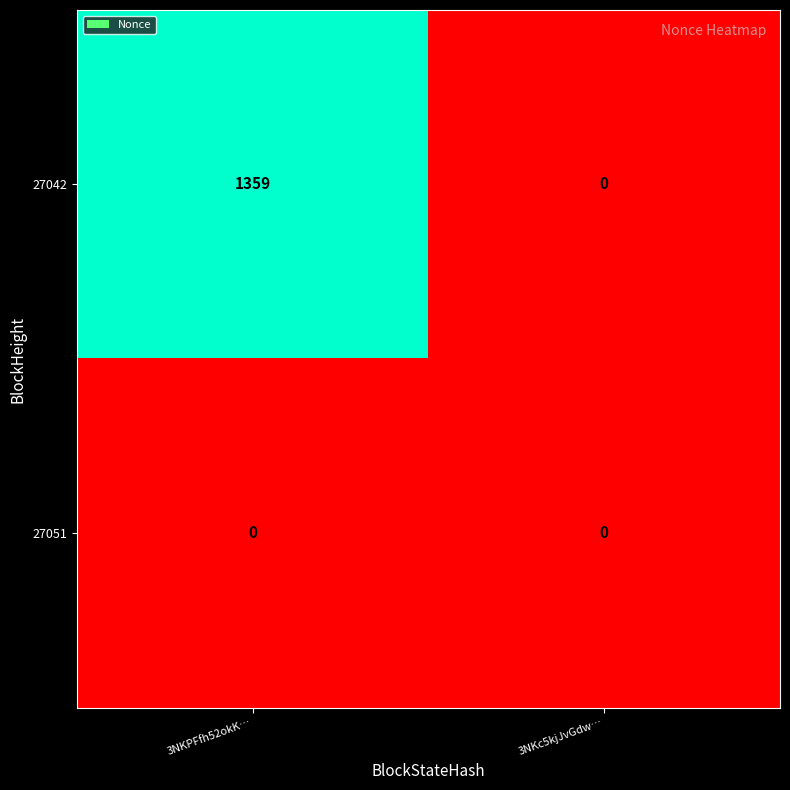

What is the sum of all 27042 values?

1359